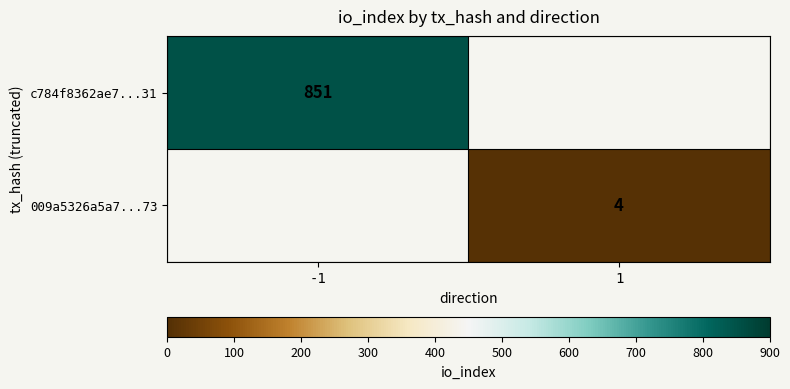

Is it true that 009a5326a5a7...73 equals 6 at 1?

False